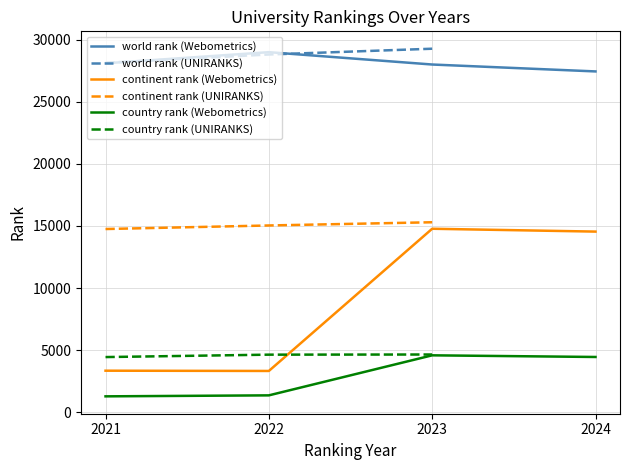

Reading left to right, what are all the values shown in this chart?

world rank: 2021=28087	2022=28982	2023=27988	2024=27432	2021=28127	2022=28794	2023=29260
continent rank: 2021=3346	2022=3325	2023=14770	2024=14541	2021=14748	2022=15034	2023=15293
country rank: 2021=1282	2022=1361	2023=4583	2024=4450	2021=4443	2022=4637	2023=4649